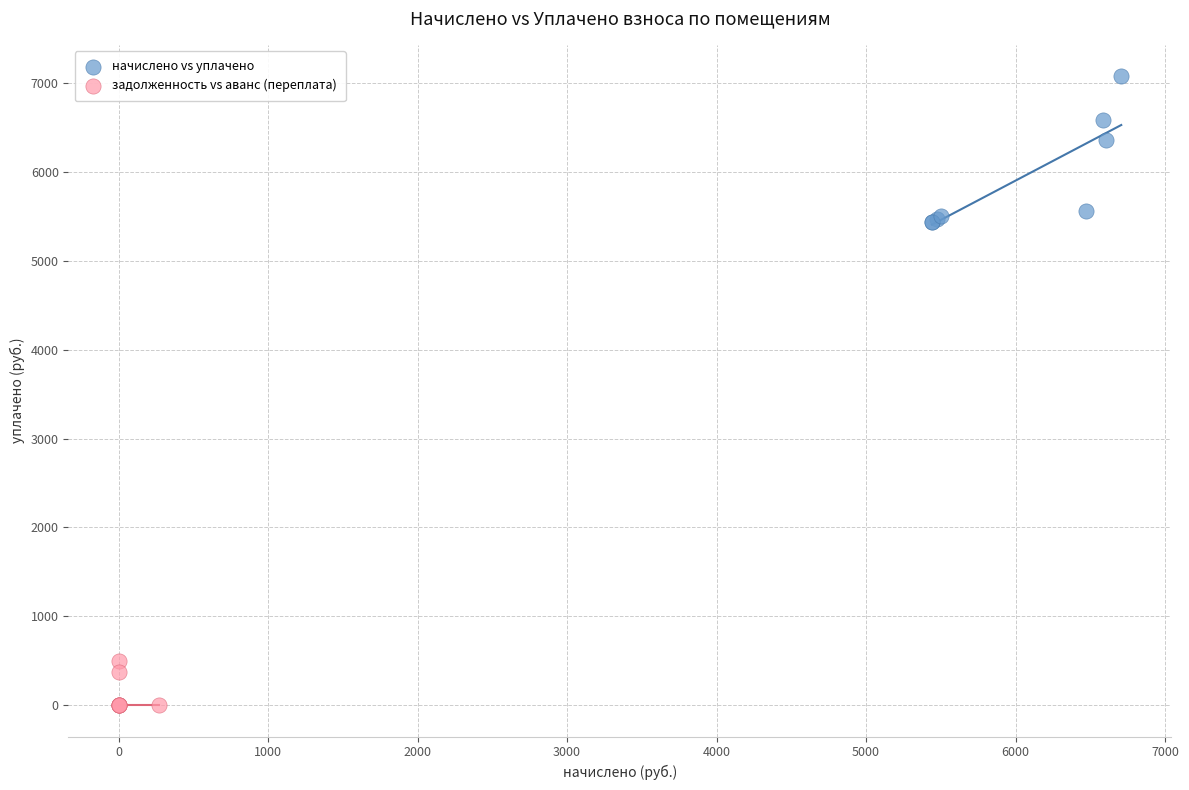

Which series contains the highest Y value?

начислено vs уплачено